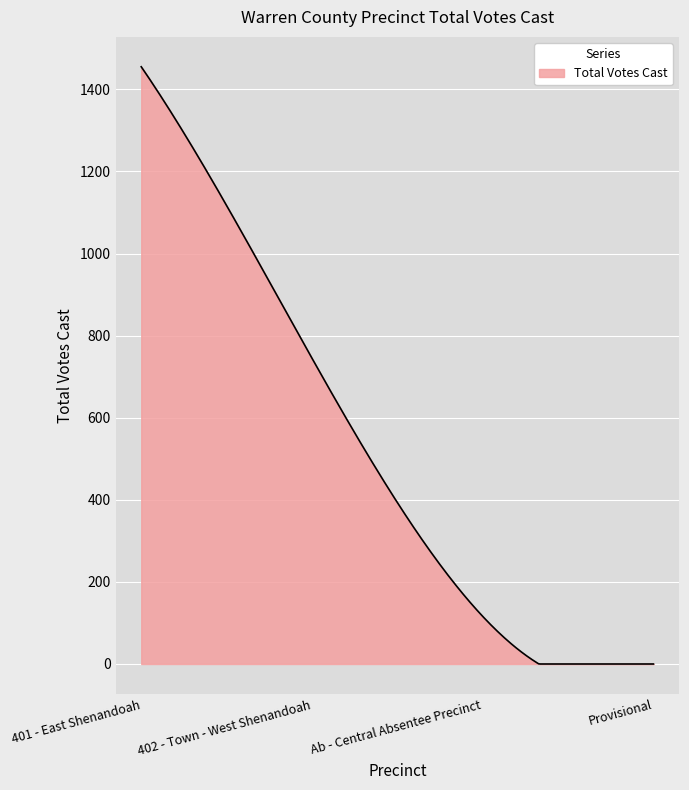

What is the difference between the maximum and minimum values?

1455.0